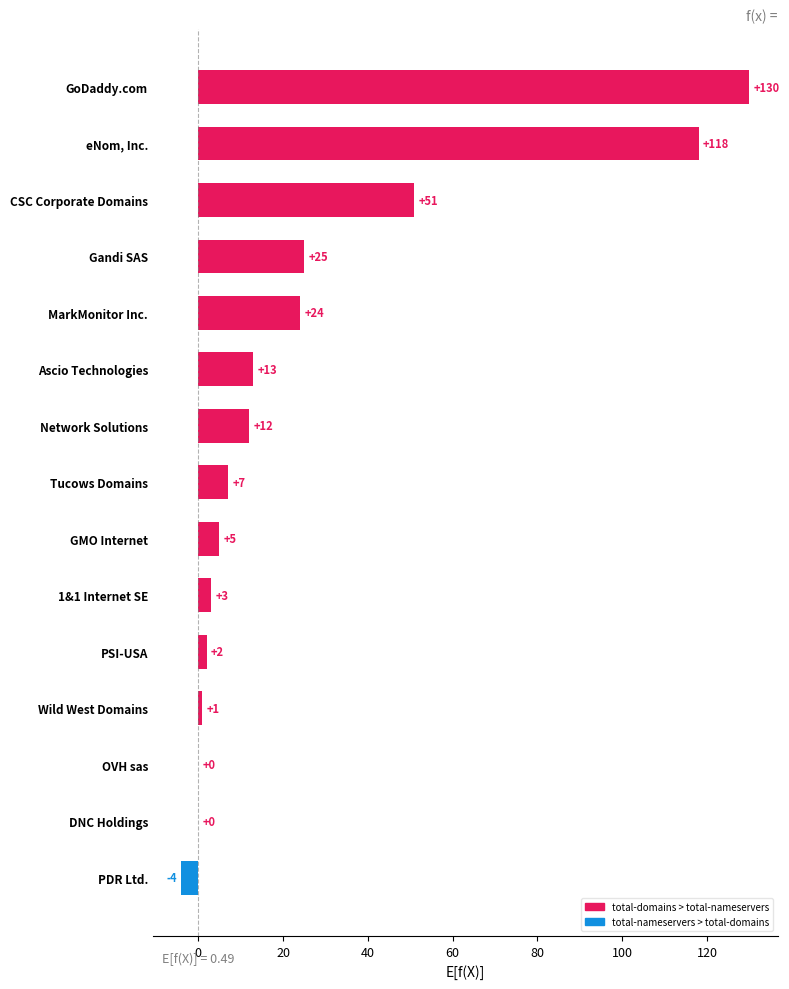

Are the bars horizontal?

Yes